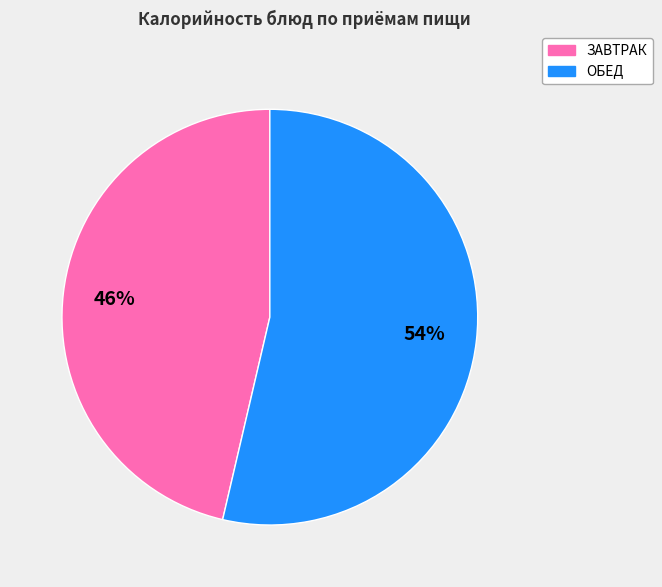

To the nearest percent, what portion does ЗАВТРАК represent?

46%